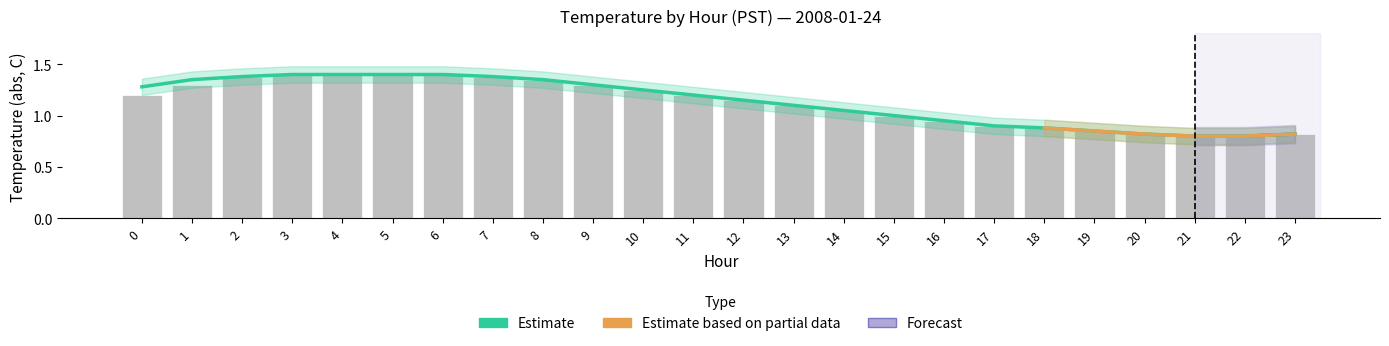

Between 10 and 9, which is larger?

9